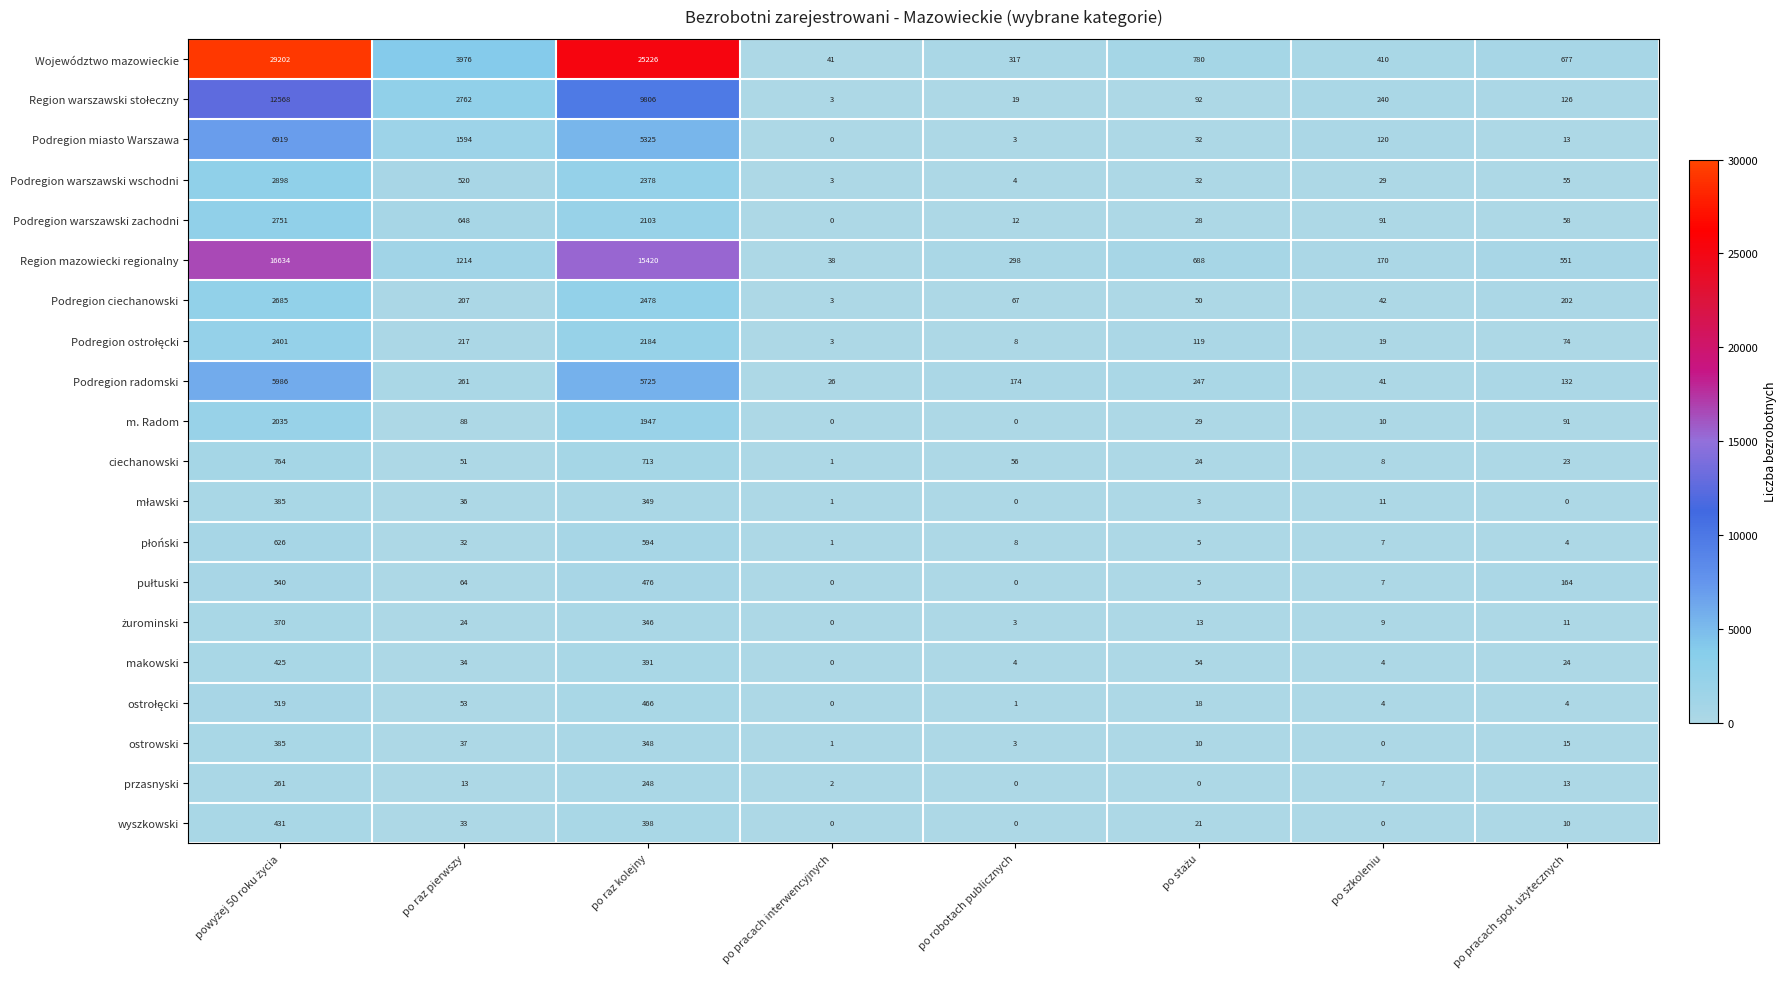

Is the value of Podregion warszawski zachodni at po raz pierwszy greater than the value of makowski at po raz kolejny?

Yes